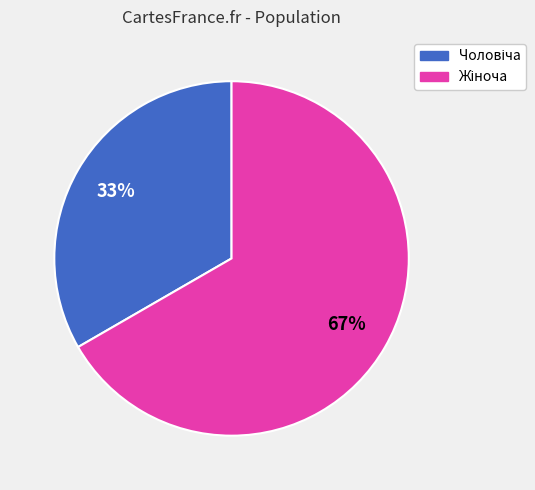

Is there any slice that represents more than half of the pie?

Yes